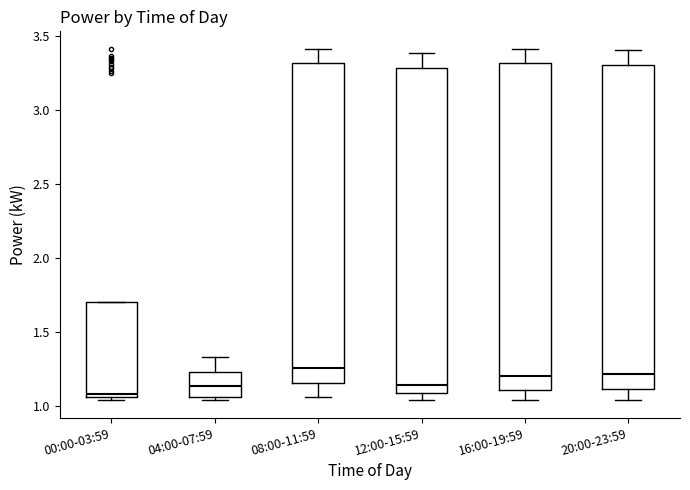

Reading left to right, transcribe this box plot: for each box, give where its median line is, the range the box spans, and where its two whiskers end, as read against the y-axis. The values are not printed on the chart, so give them approximately, as read against the axis.

00:00-03:59: median 1.10, box 1.05 to 1.70, whiskers 1.05 (just below the box's lower edge) to 1.70
04:00-07:59: median 1.15, box 1.05 to 1.25, whiskers 1.05 (just below the box's lower edge) to 1.35
08:00-11:59: median 1.25, box 1.15 to 3.30, whiskers 1.05 to 3.40
12:00-15:59: median 1.15, box 1.10 to 3.30, whiskers 1.05 to 3.40
16:00-19:59: median 1.20, box 1.10 to 3.30, whiskers 1.05 to 3.40
20:00-23:59: median 1.20, box 1.10 to 3.30, whiskers 1.05 to 3.40